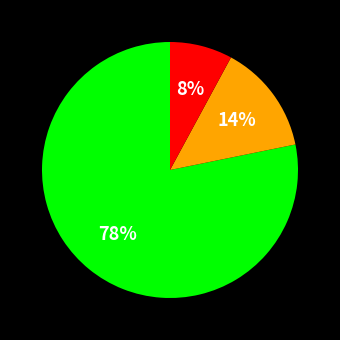

Is there any slice that represents more than half of the pie?

Yes